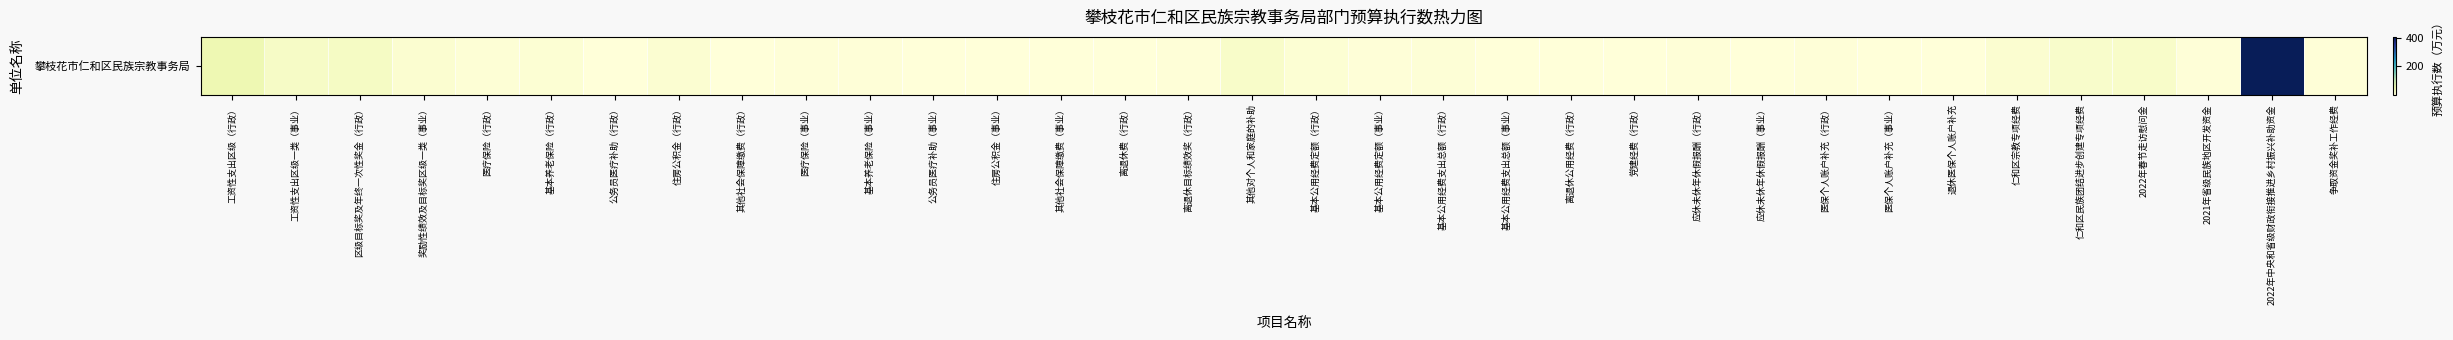

Rank the categories by value from lowest to highest.

离退休费（行政）, 公务员医疗补助（事业）, 公务员医疗补助（行政）, 离退休公用经费（行政）, 其他社会保障缴费（行政）, 其他社会保障缴费（事业）, 党建经费（行政）, 应休未休年休假报酬（事业）, 医保个人账户补充（事业）, 住房公积金（事业）, 退休医保个人账户补充, 基本公用经费支出总额（事业）, 医疗保险（事业）, 基本养老保险（事业）, 基本公用经费定额（事业）, 2021年省级民族地区开发资金, 医保个人账户补充（行政）, 离退休目标绩效奖（行政）, 争取资金奖补工作经费, 应休未休年休假报酬（行政）, 基本公用经费支出总额（行政）, 医疗保险（行政）, 基本养老保险（行政）, 基本公用经费定额（行政）, 住房公积金（行政）, 仁和区宗教专项经费, 奖励性绩效及目标奖区级一类（事业）, 仁和区民族团结进步创建专项经费, 2022年春节走访慰问金, 其他对个人和家庭的补助, 工资性支出区级一类（事业）, 区级目标奖及年终一次性奖金（行政）, 工资性支出区级（行政）, 2022年中央和省级财政衔接推进乡村振兴补助资金